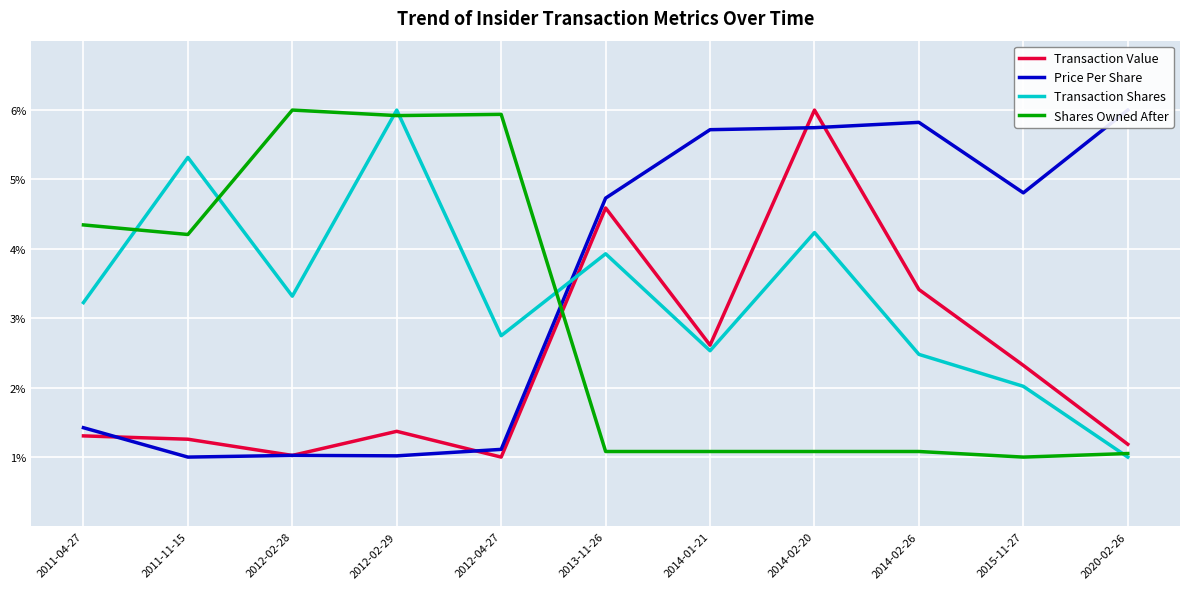

Is it true that Transaction Value equals 4.6 at 2013-11-26?

True